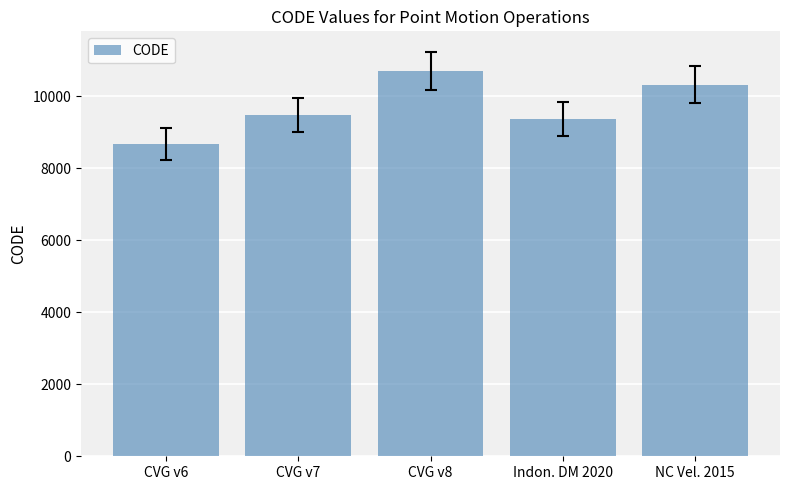

True or false: the data shows 9483 at CVG v7.

True